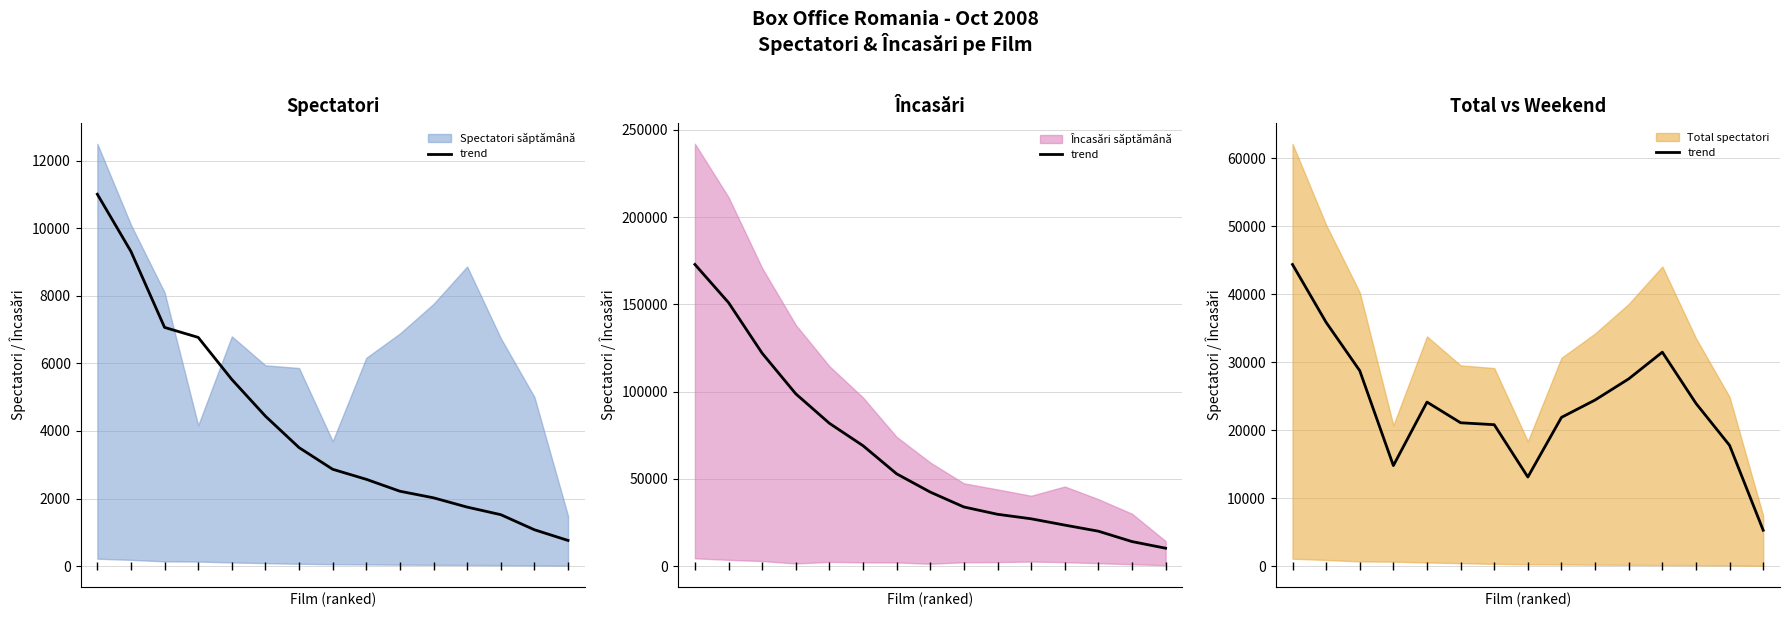

What is the ratio of the value at 7 to the value at 10?

0.5